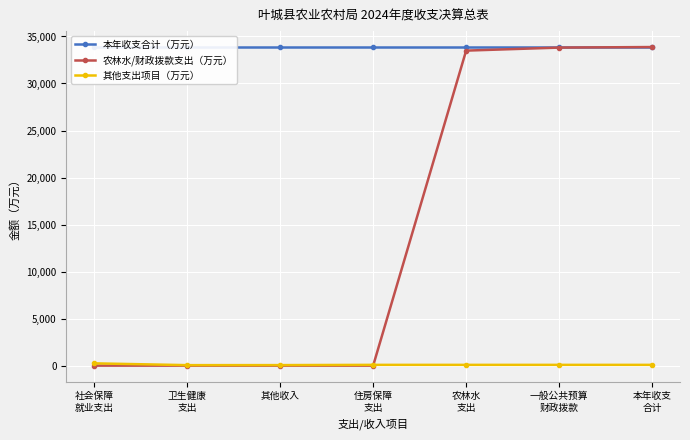

Which series has the largest total across all categories?

本年收支合计（万元）